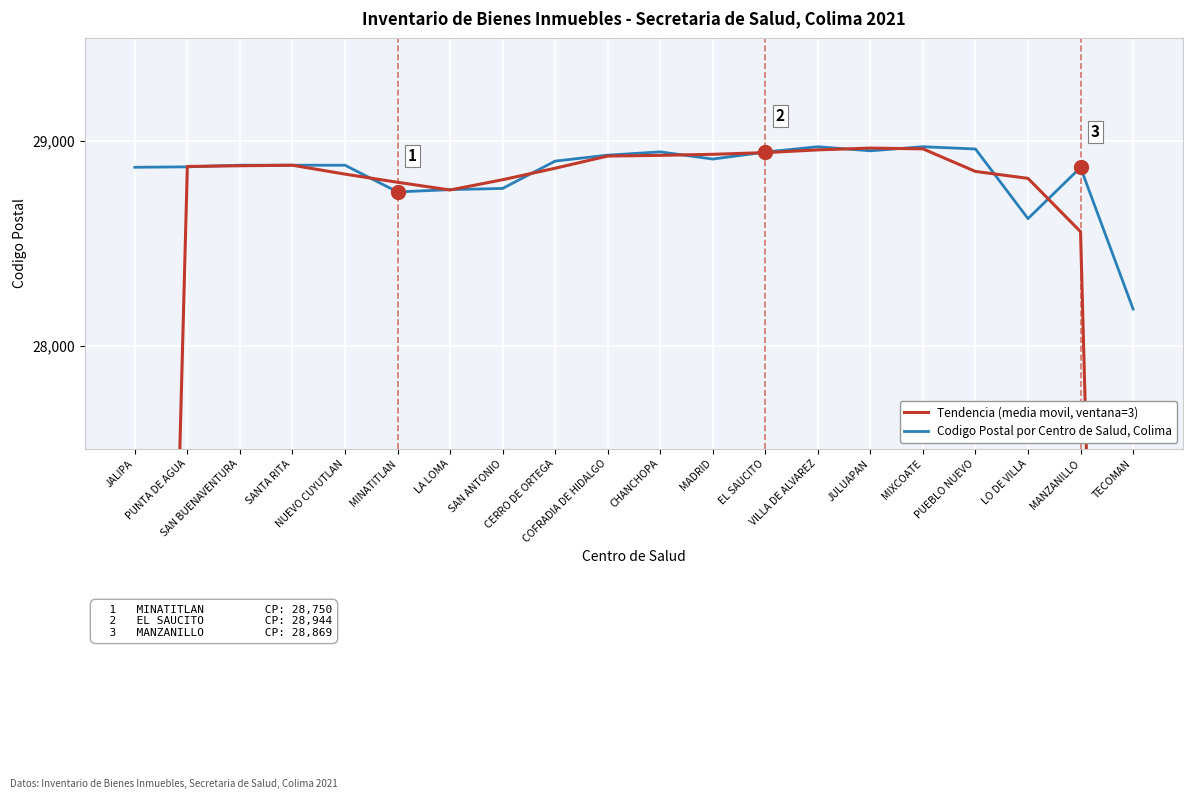

Which label corresponds to the largest value in the chart?

VILLA DE ALVAREZ